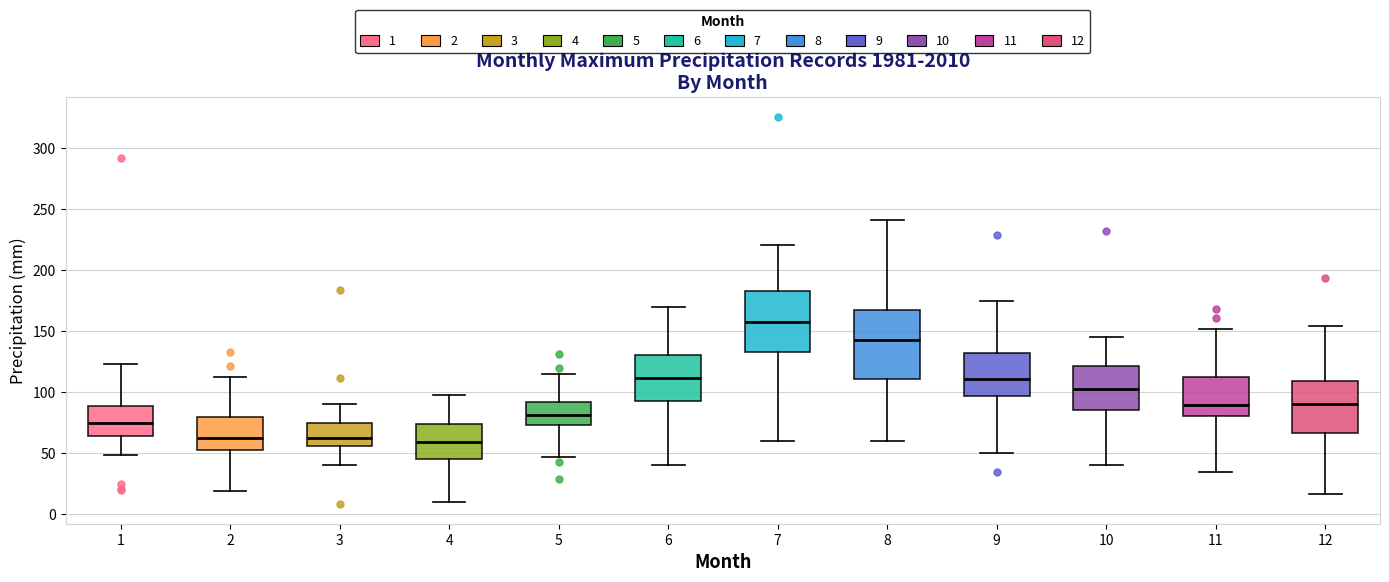

Which box's median line is the highest?

7